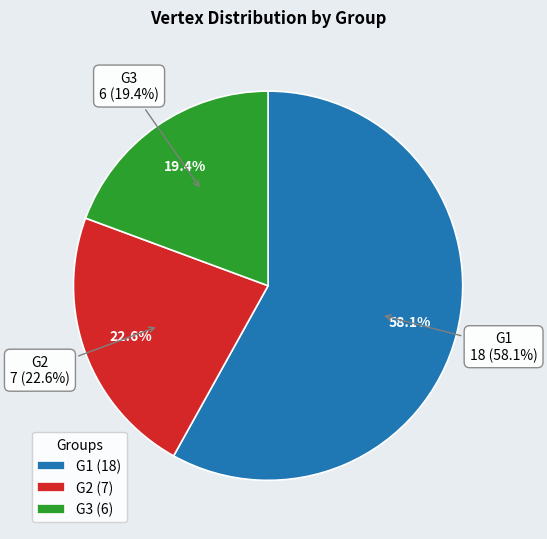

Combined, what portion of the pie is G3 and G1?

77.4%